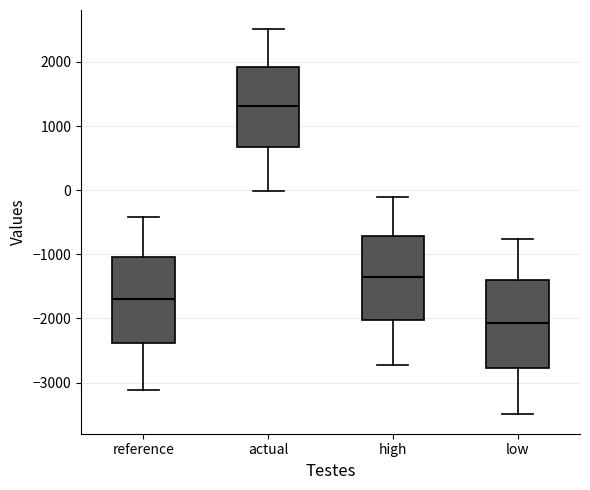

Where is the lower edge of the box for low on the y-axis? The values are not printed on the chart, so give them approximately, as read against the axis.

-2800